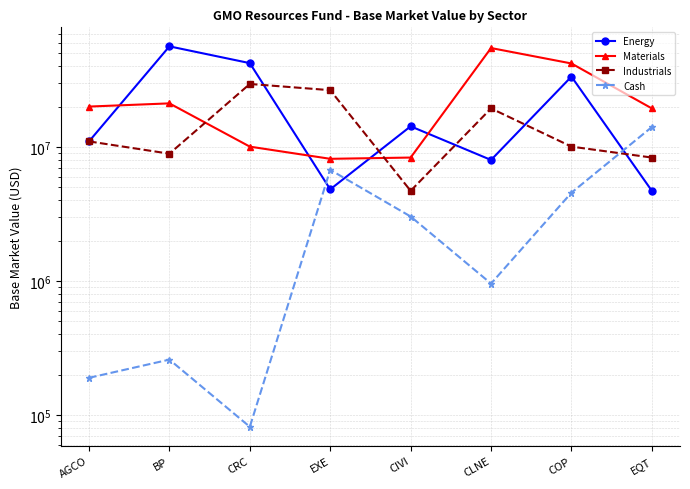

What is the spread (max minus min) of values at BP?

56064109.4